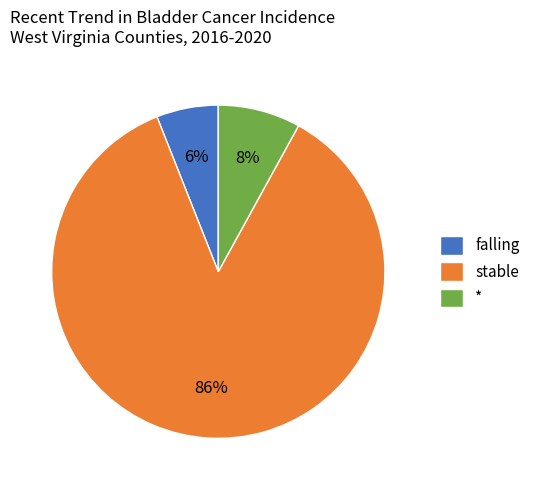

Rank the categories by value from lowest to highest.

falling, *, stable